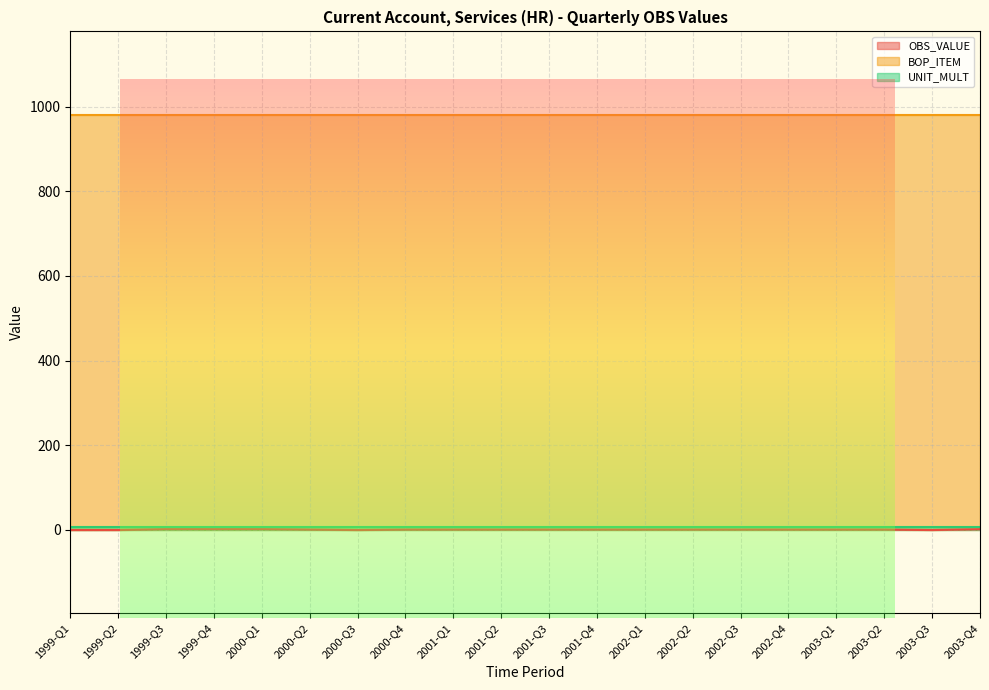

What is the label of the 10th point from the right?

2001-Q3